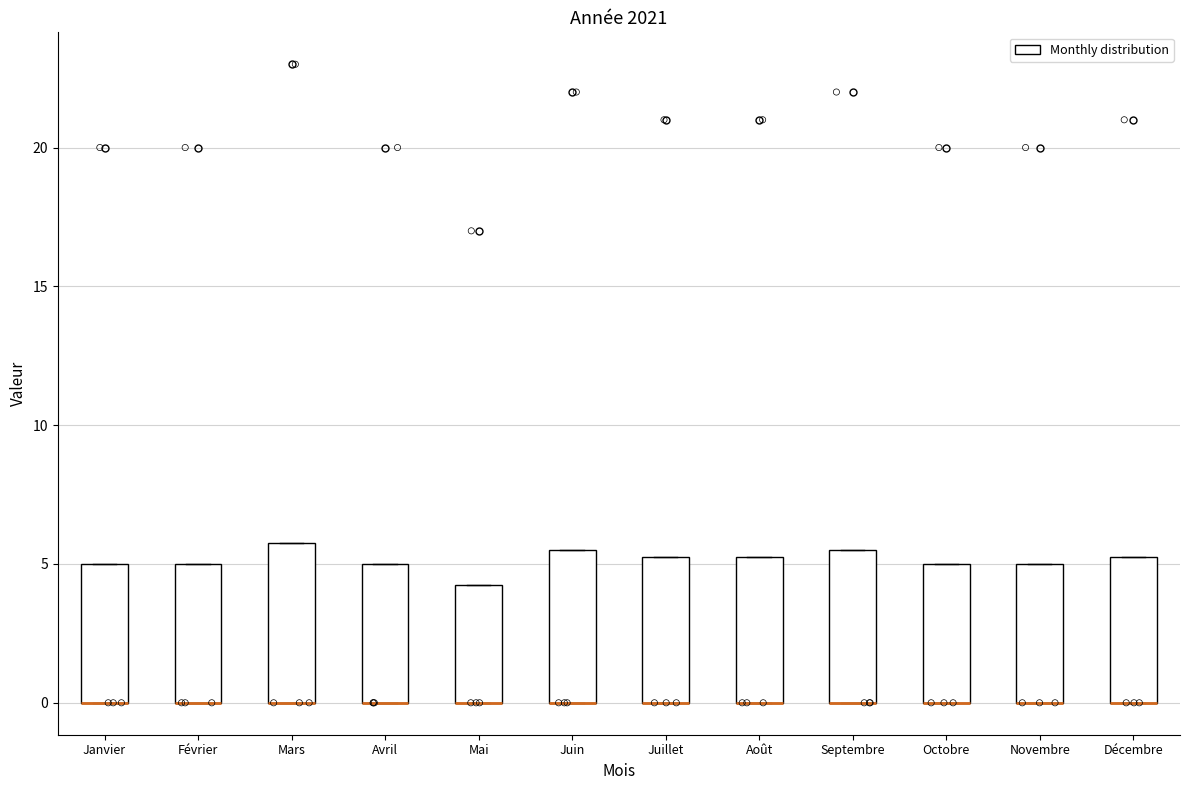

Reading left to right, transcribe this box plot: for each box, give where its median line is, the range the box spans, and where its two whiskers end, as read against the y-axis. The values are not printed on the chart, so give them approximately, as read against the axis.

Janvier: median 0.0 (drawn on the box's lower edge), box 0.0 to 5.0, whiskers 0.0 to 5.0
Février: median 0.0 (drawn on the box's lower edge), box 0.0 to 5.0, whiskers 0.0 to 5.0
Mars: median 0.0 (drawn on the box's lower edge), box 0.0 to 6.0, whiskers 0.0 to 6.0
Avril: median 0.0 (drawn on the box's lower edge), box 0.0 to 5.0, whiskers 0.0 to 5.0
Mai: median 0.0 (drawn on the box's lower edge), box 0.0 to 4.5, whiskers 0.0 to 4.5
Juin: median 0.0 (drawn on the box's lower edge), box 0.0 to 5.5, whiskers 0.0 to 5.5
Juillet: median 0.0 (drawn on the box's lower edge), box 0.0 to 5.5, whiskers 0.0 to 5.5
Août: median 0.0 (drawn on the box's lower edge), box 0.0 to 5.5, whiskers 0.0 to 5.5
Septembre: median 0.0 (drawn on the box's lower edge), box 0.0 to 5.5, whiskers 0.0 to 5.5
Octobre: median 0.0 (drawn on the box's lower edge), box 0.0 to 5.0, whiskers 0.0 to 5.0
Novembre: median 0.0 (drawn on the box's lower edge), box 0.0 to 5.0, whiskers 0.0 to 5.0
Décembre: median 0.0 (drawn on the box's lower edge), box 0.0 to 5.5, whiskers 0.0 to 5.5